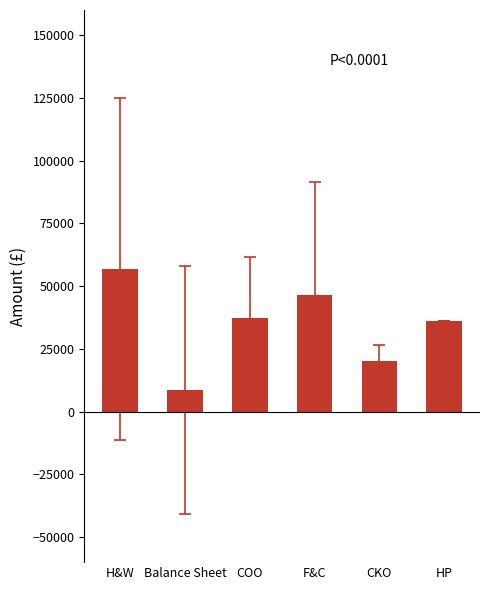

What is the difference between the maximum and second lowest values?

36806.2